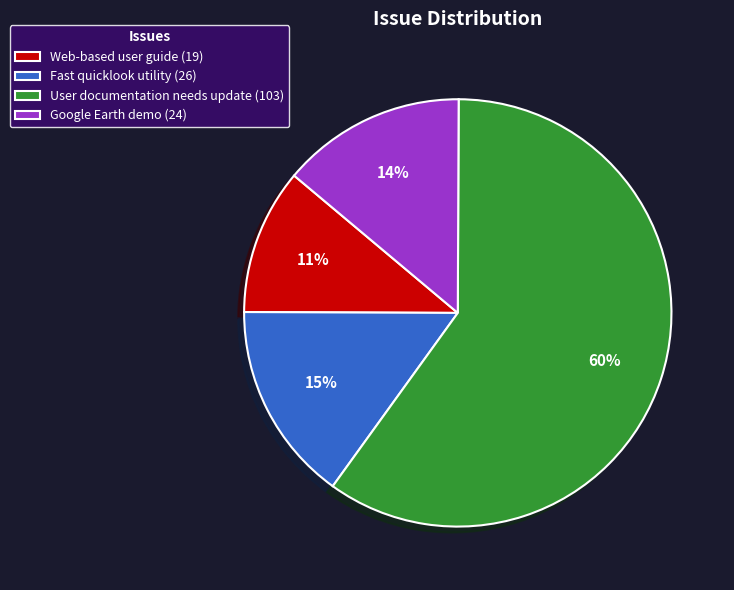

Count the number of slices in the pie.

4